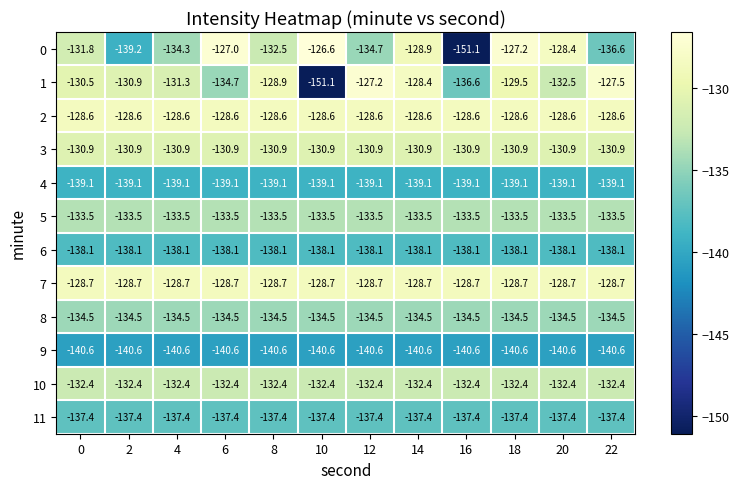

Between 4 and 10, which series saw the biggest shift?

1